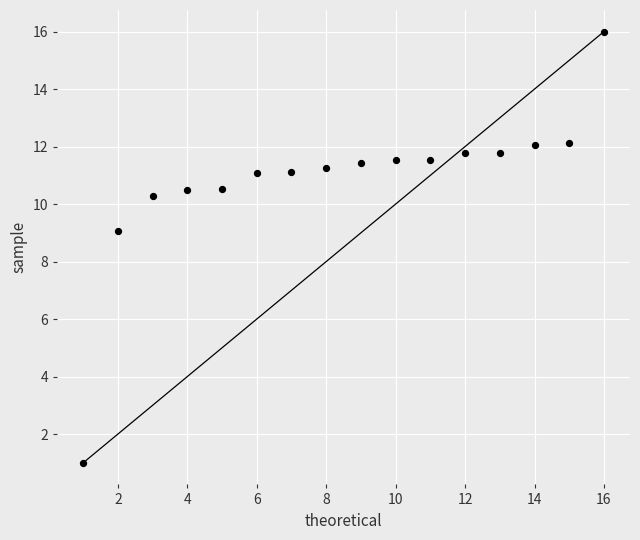

What Y value in the scatter plot is closest to 8?

9.1